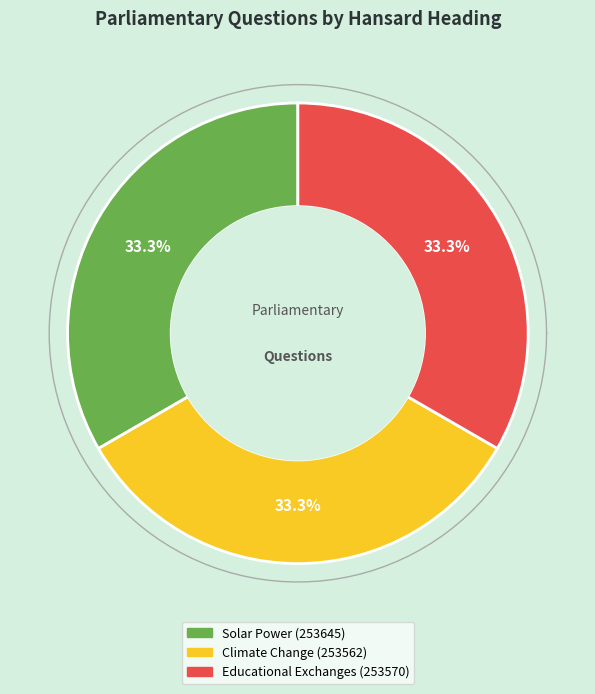

Which category has the smallest portion of the pie?

Climate Change (253562)